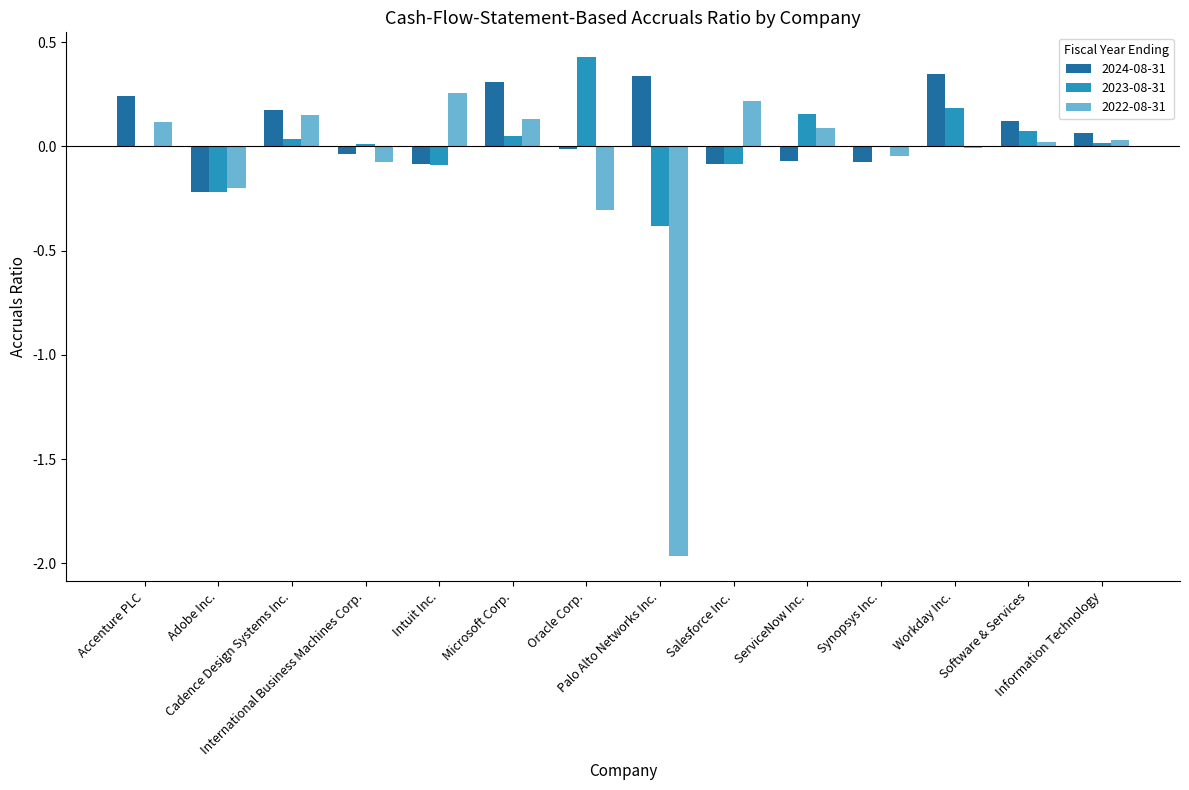

What is the difference between the 2022-08-31 values at Accenture PLC and Adobe Inc.?

0.3